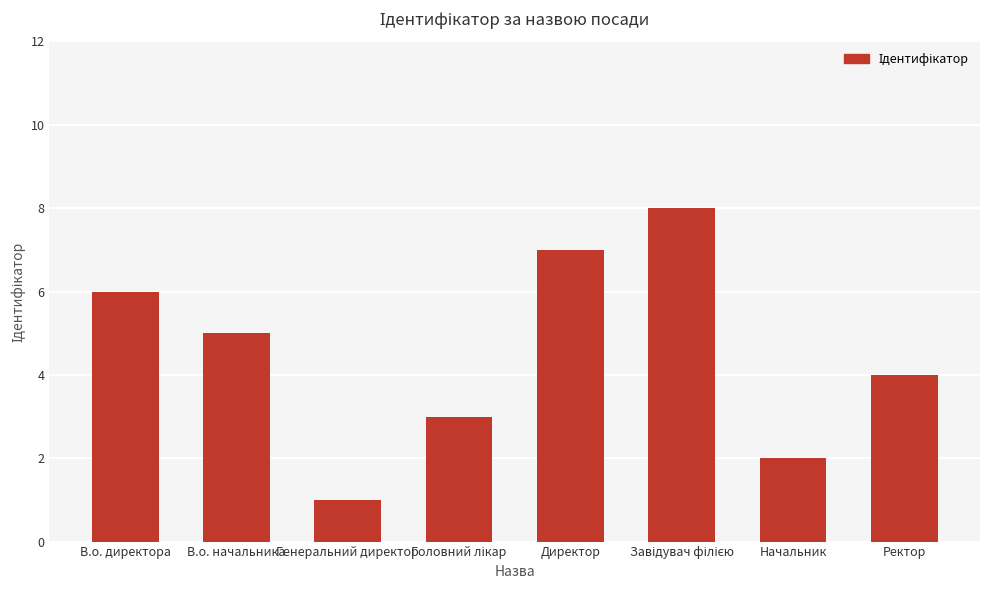

What is the maximum value shown in the chart?

8